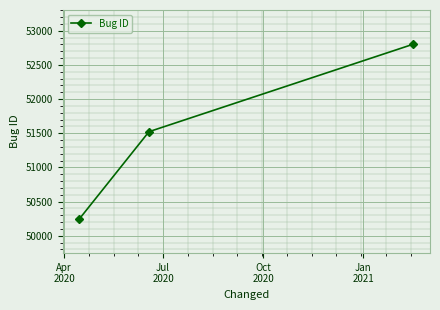

Reading left to right, extract all data points from this chart.

50247	51523	52803